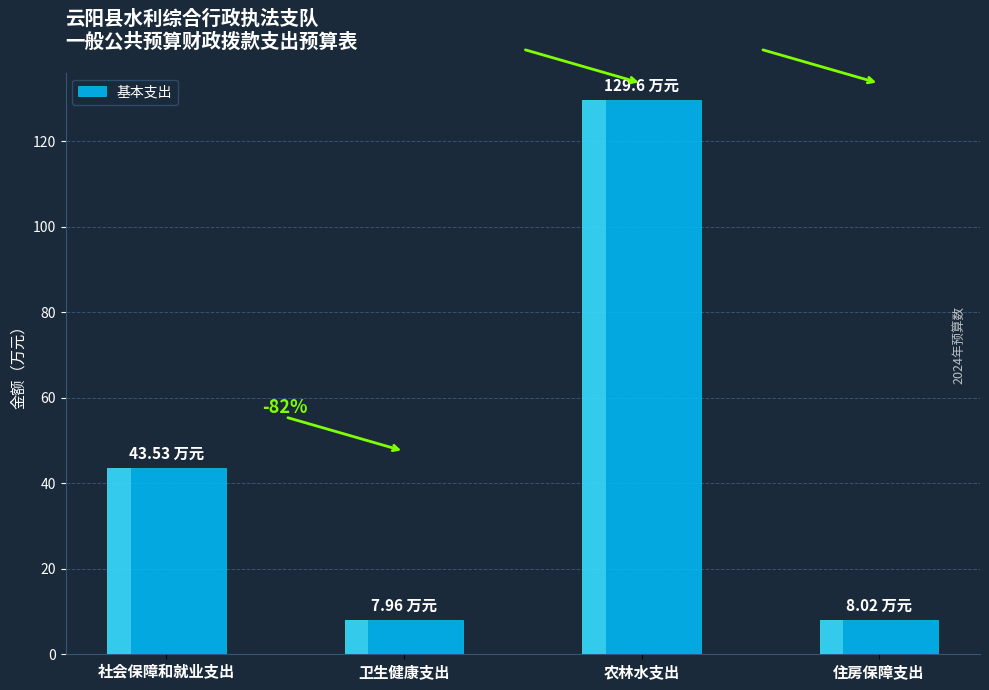

List the labels in order of value, largest first.

农林水支出, 社会保障和就业支出, 住房保障支出, 卫生健康支出